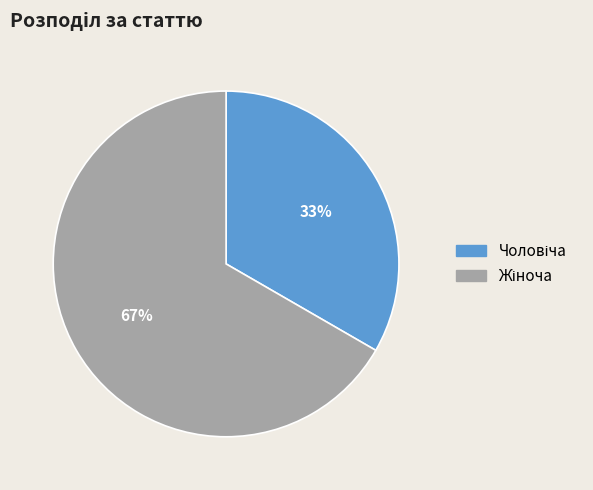

Is there a majority slice in this chart?

Yes